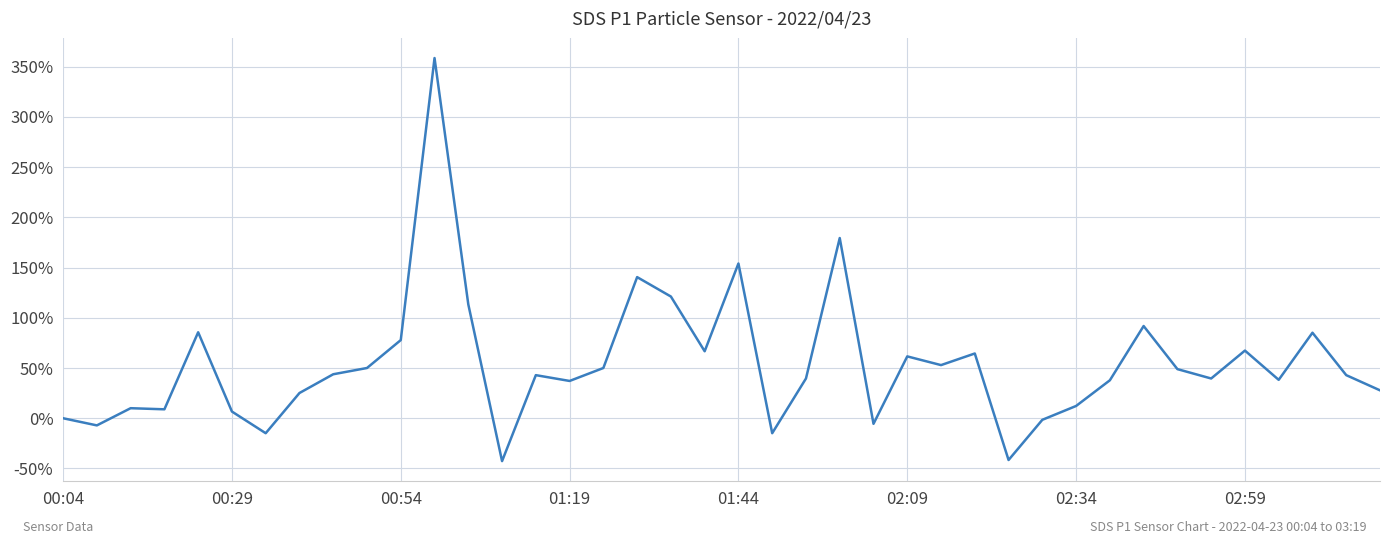

What is the greatest value displayed?

358.4